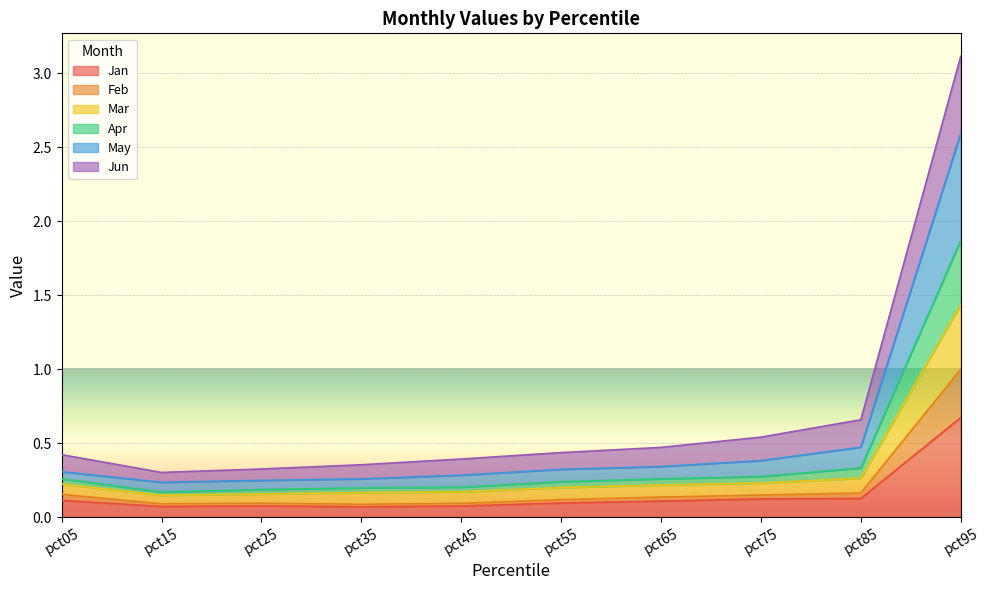

True or false: Jan has more than 1 interior local peaks.

False